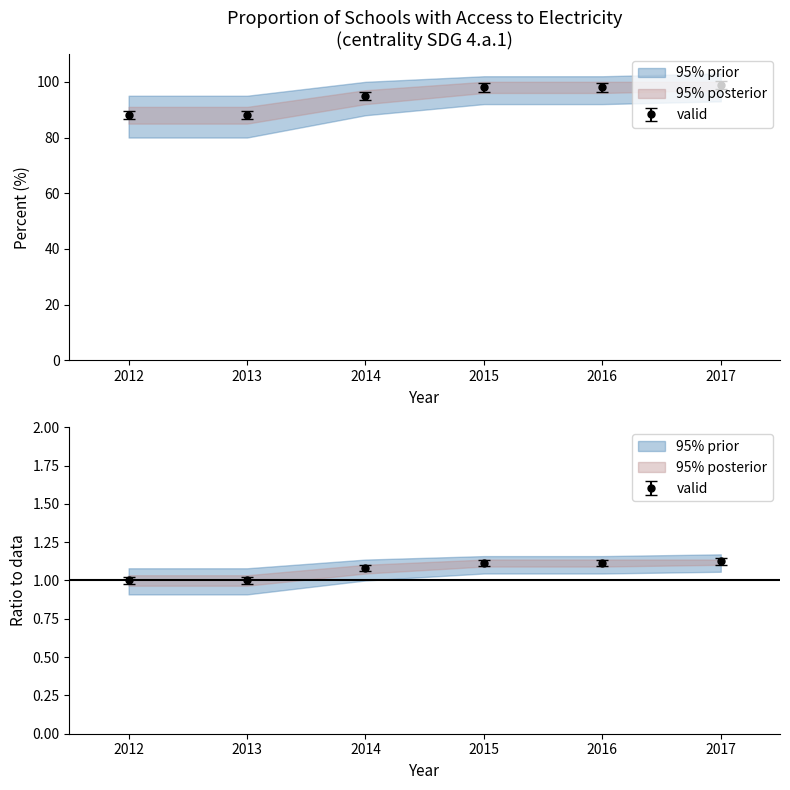

Reading left to right, list all the values displayed in this chart.

2012=88.0	2013=88.0	2014=95.0	2015=98.0	2016=98.0	2017=98.9